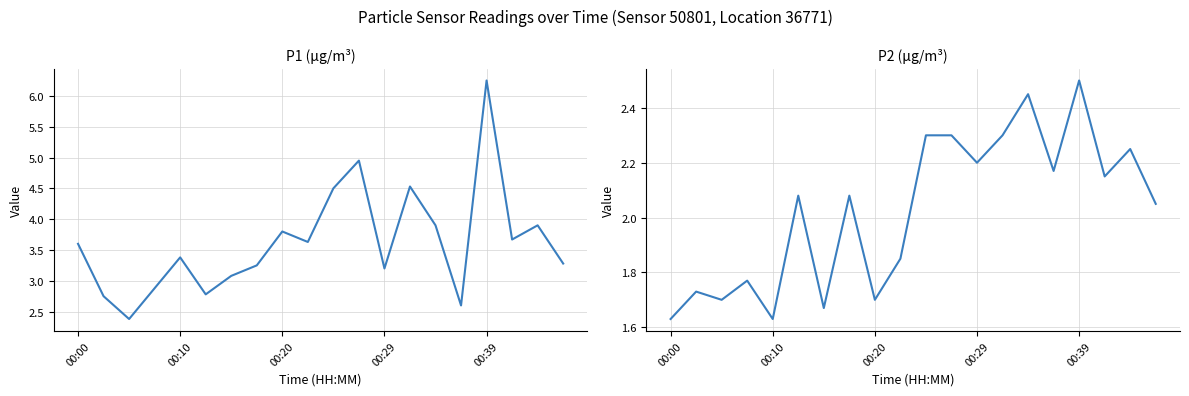

What is the average value of the P1 series?

3.6